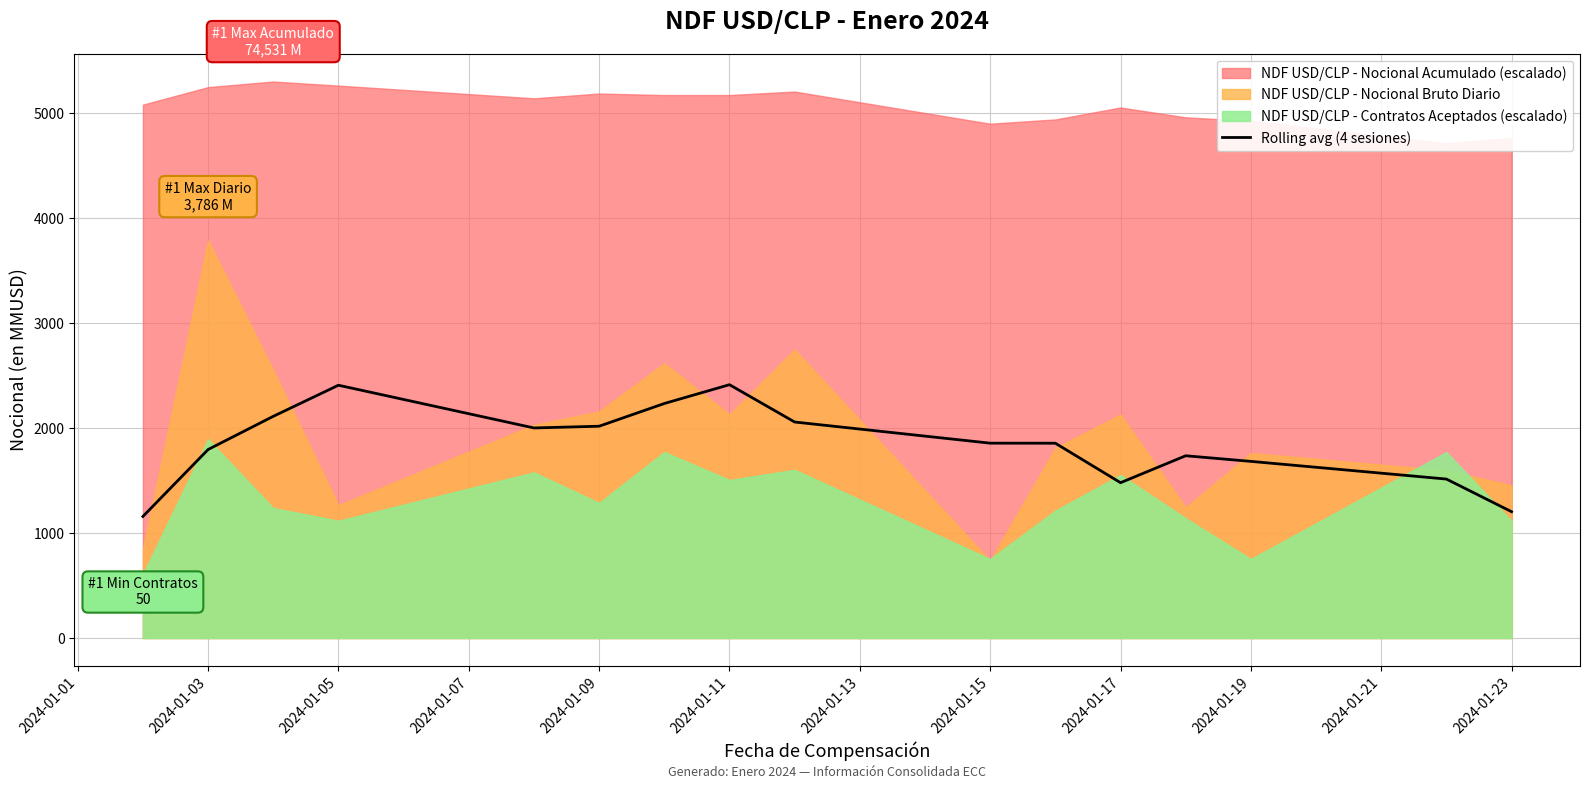

What is the maximum value for Rolling avg (4 sesiones)?

2412.7